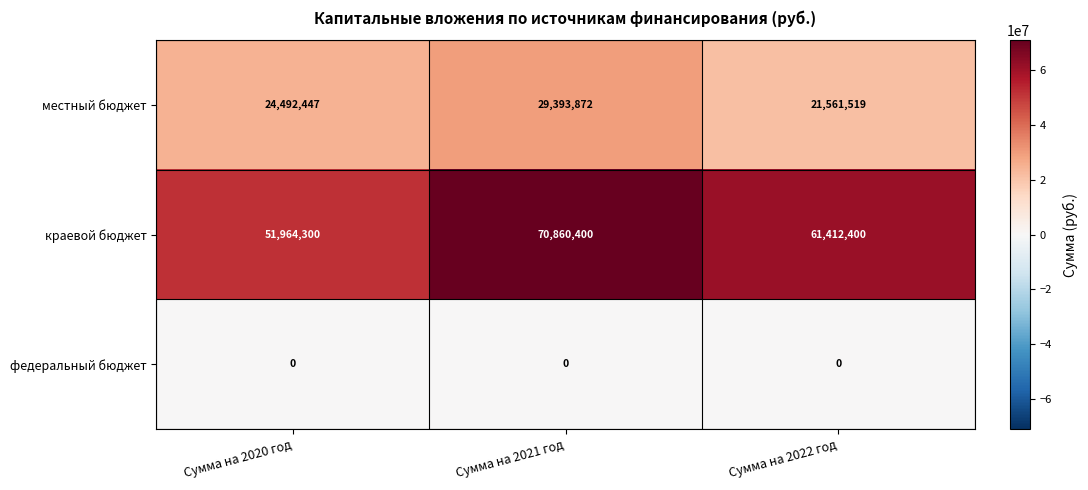

At which category is the sum across all series the highest?

Сумма на 2021 год